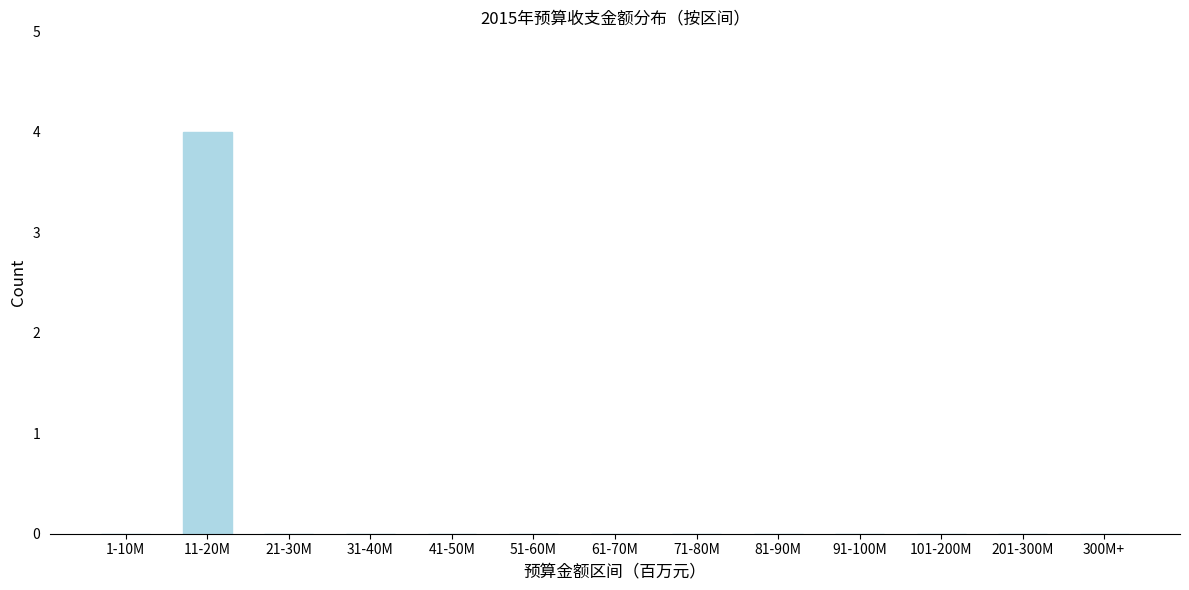

Reading left to right, what are all the values shown in this chart?

1-10M=0	11-20M=4	21-30M=0	31-40M=0	41-50M=0	51-60M=0	61-70M=0	71-80M=0	81-90M=0	91-100M=0	101-200M=0	201-300M=0	300M+=0